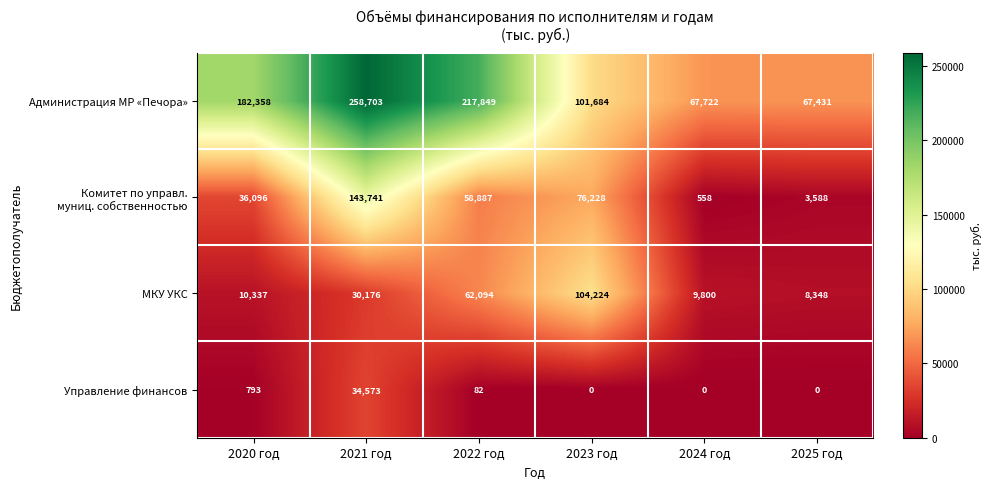

Which series changed the most between 2020 год and 2024 год?

Администрация МР «Печора»